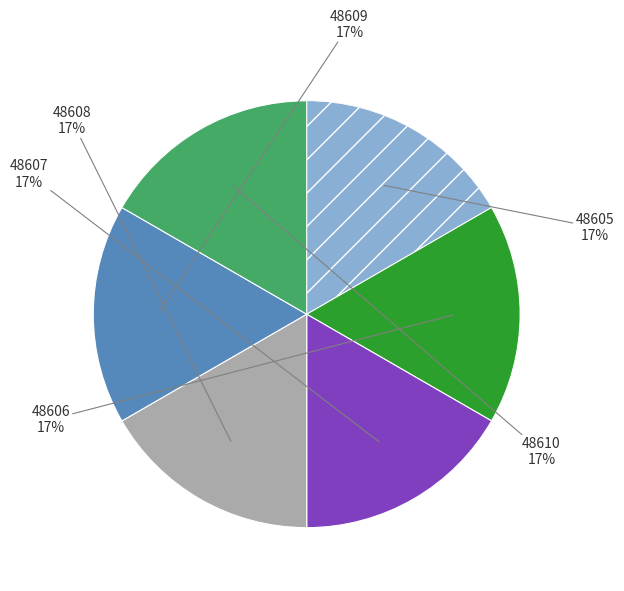

Is there any slice that represents more than half of the pie?

No